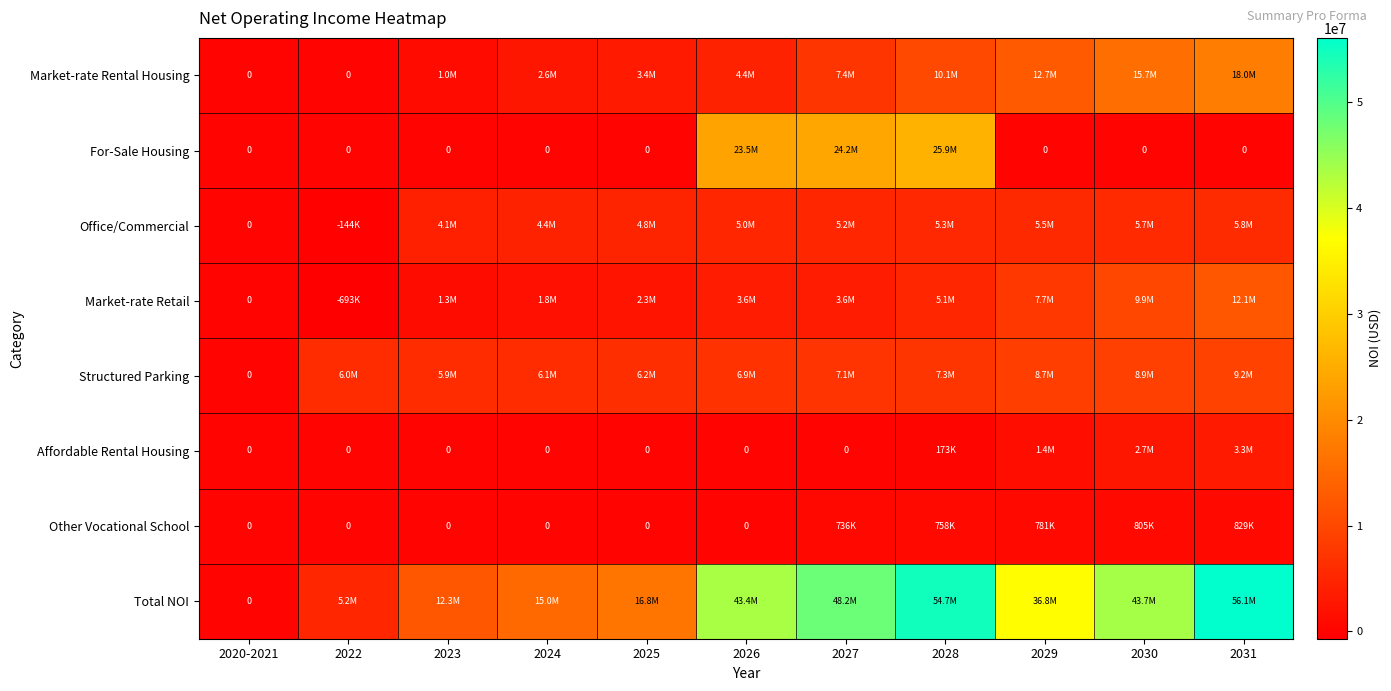

What is the average value of the Other Vocational School series?

355378.5